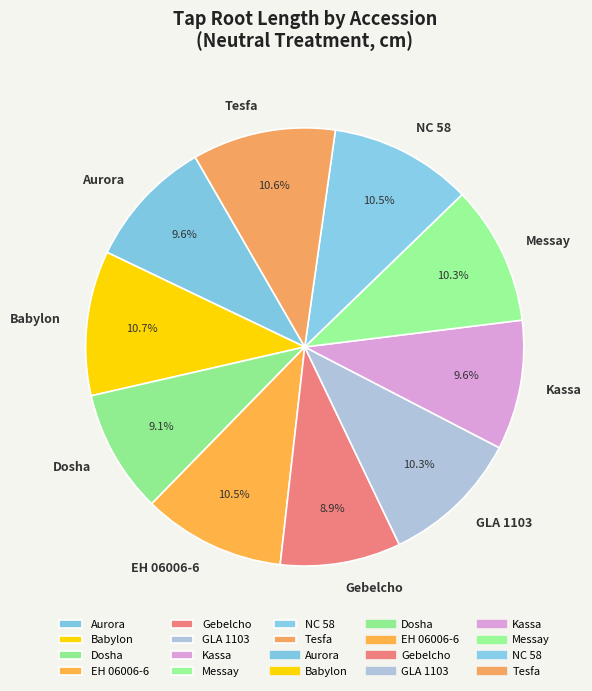

How much of the chart is everything except Messay?

89.7%